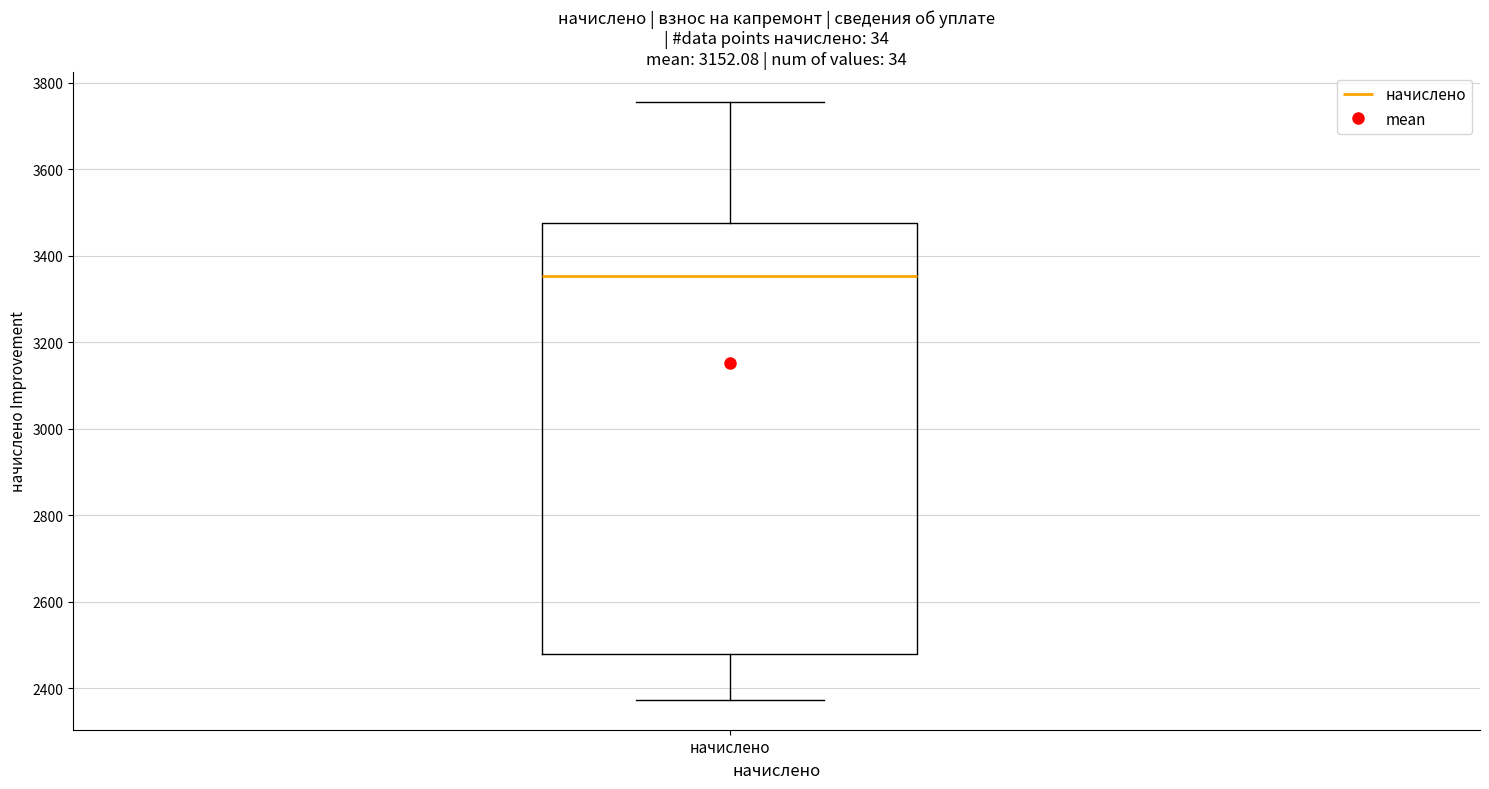

Transcribe this box plot: give where the median line is, the range the box spans, and where the two whiskers end, as read against the y-axis. The values are not printed on the chart, so give them approximately, as read against the axis.

median 3360, box 2480 to 3480, whiskers 2380 to 3760